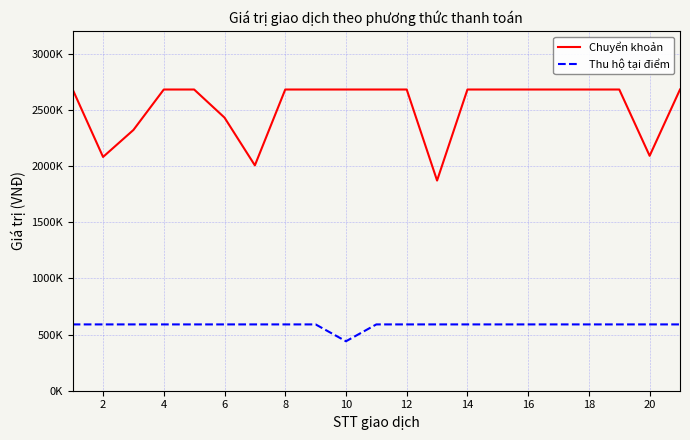

What is the maximum value shown in the chart?

2680000